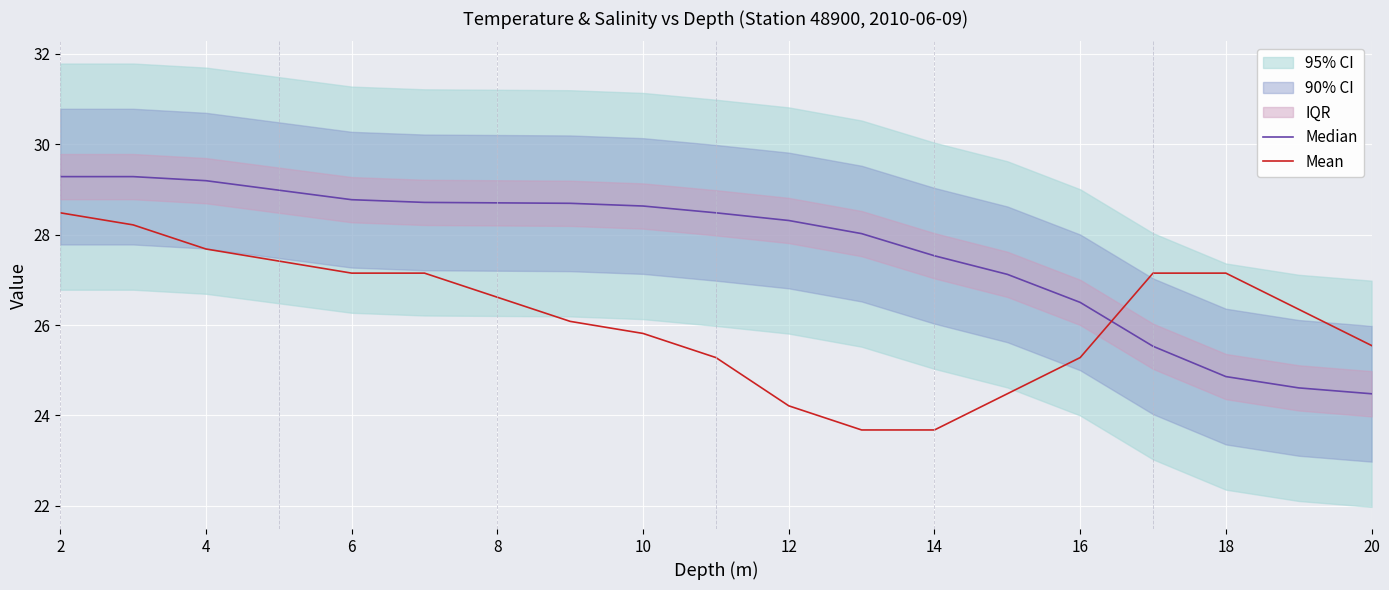

What is the lowest value of the Mean series?

23.7